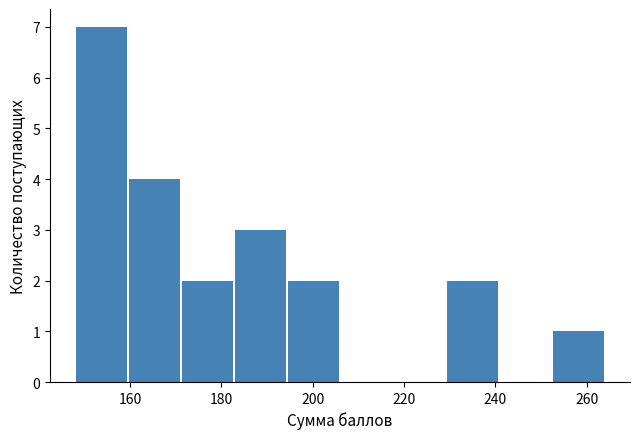

Which range on the x-axis has the tallest bar?

148.0 to 159.6